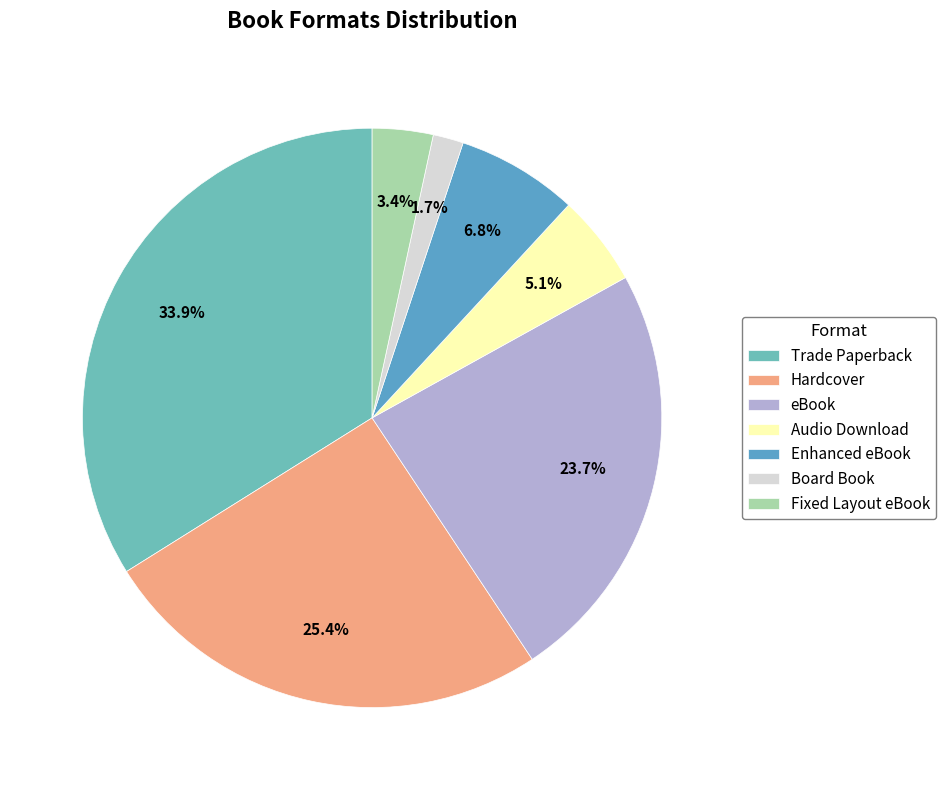

Is the sum of Fixed Layout eBook and Trade Paperback greater than half?

No